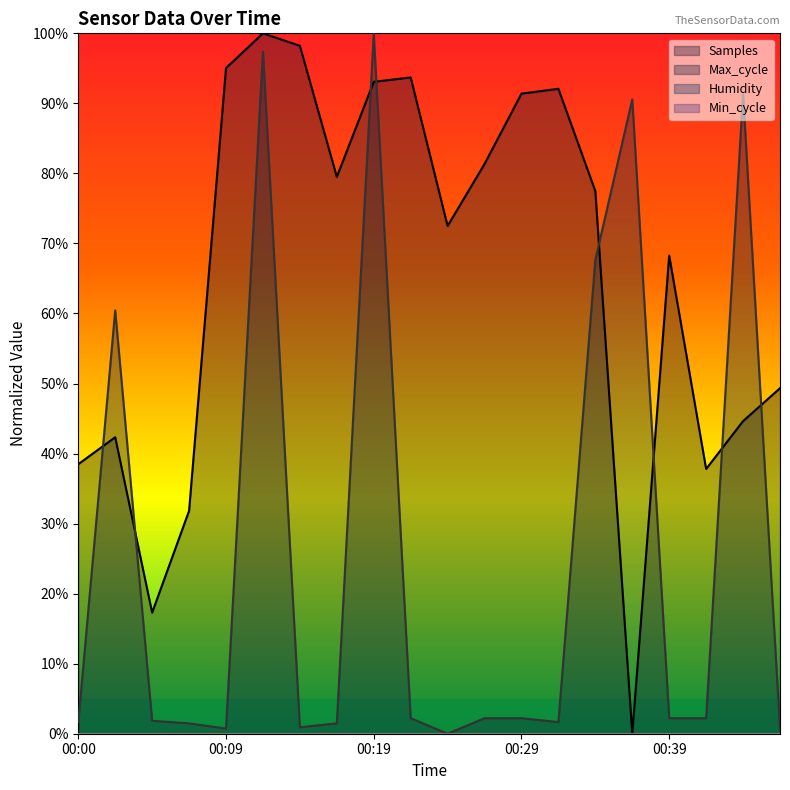

Rank the series by their maximum value, from highest to lowest.

Samples, Max_cycle